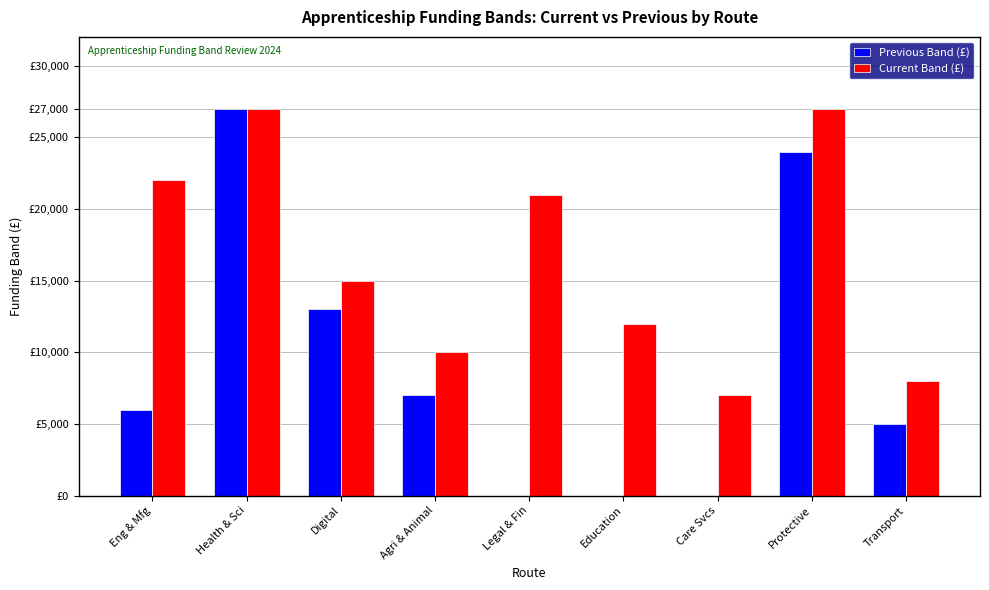

At which label does Current Band (£) reach its minimum?

Care Svcs